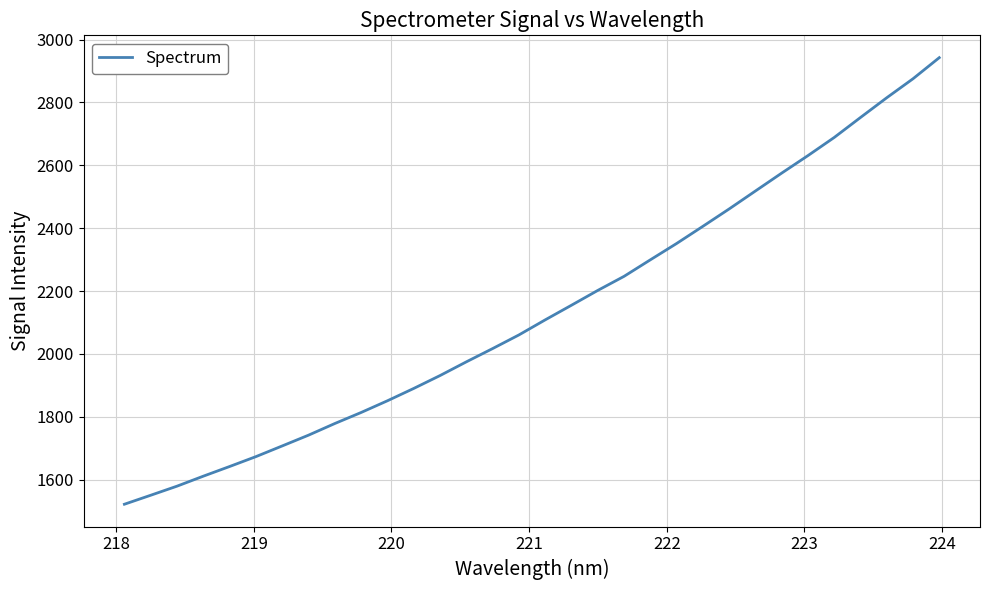

Reading left to right, list all the values displayed in this chart.

1522.0	1550.6	1579.5	1611.3	1642.1	1673.5	1707.5	1741.8	1778.9	1813.9	1851.2	1890.4	1931.4	1975.0	2017.2	2060.6	2108.5	2155.1	2202.2	2246.9	2299.5	2351.4	2406.0	2461.3	2518.4	2575.3	2631.0	2688.6	2752.2	2814.9	2875.3	2942.4